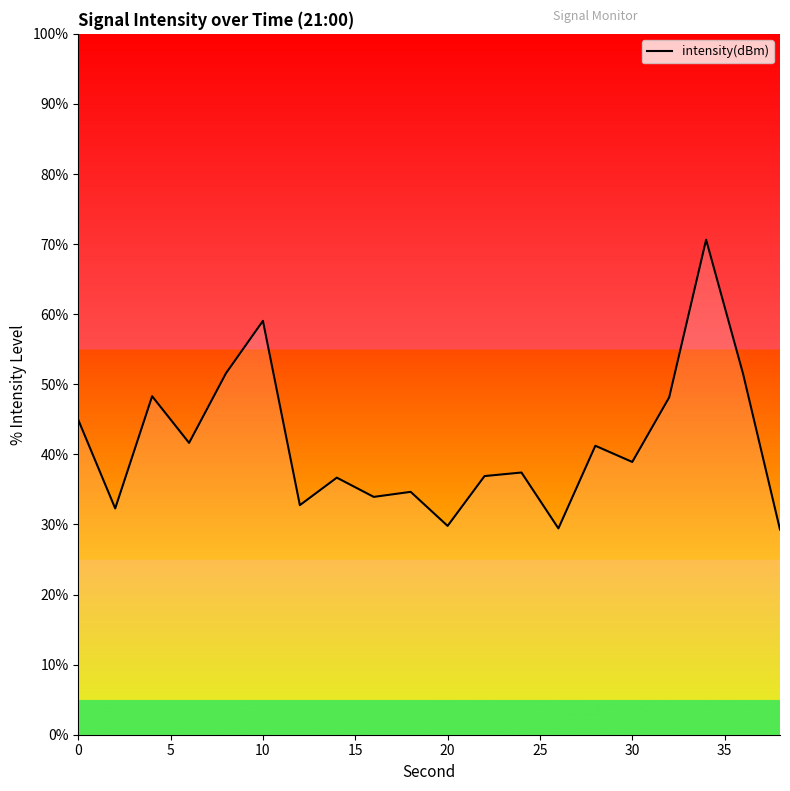

What is the maximum value shown in the chart?

70.6